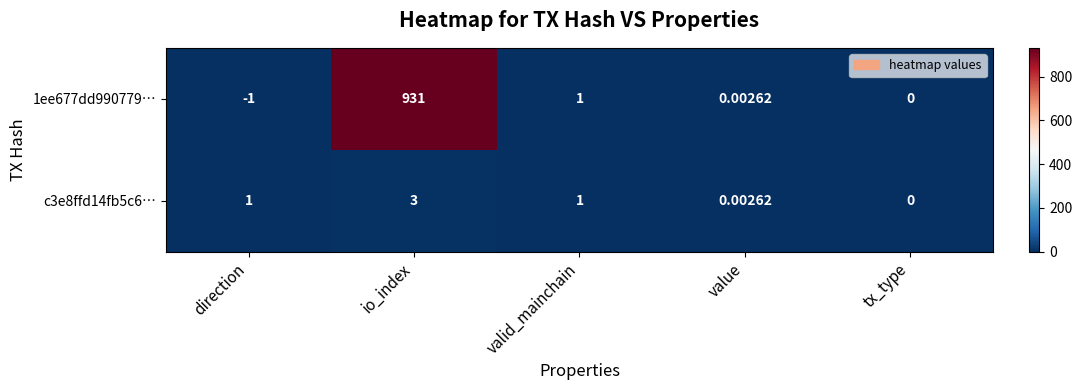

List the series in order of their overall mean, lowest first.

c3e8ffd14fb5c6…, 1ee677dd990779…